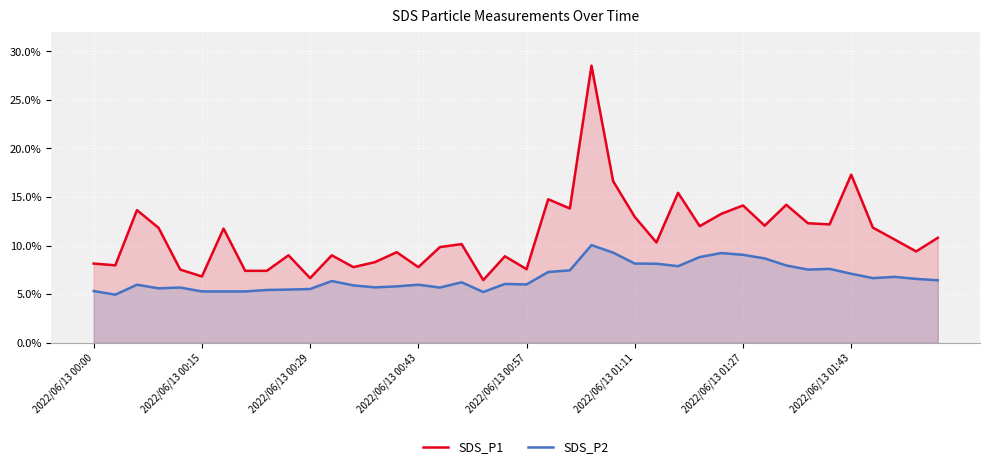

What is the average value of the SDS_P1 series?

11.1